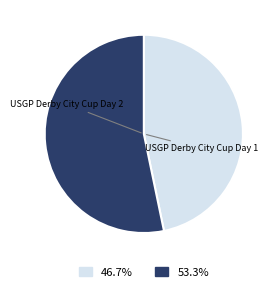

Is there a majority slice in this chart?

Yes